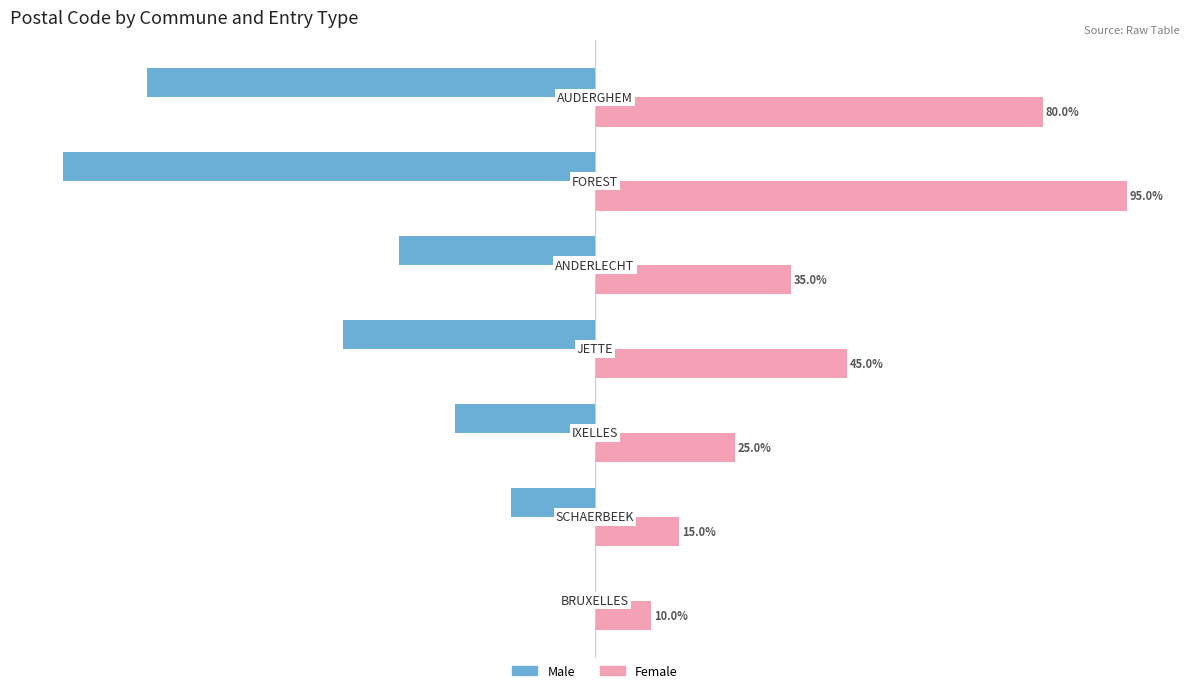

Which series has the largest total across all categories?

Female